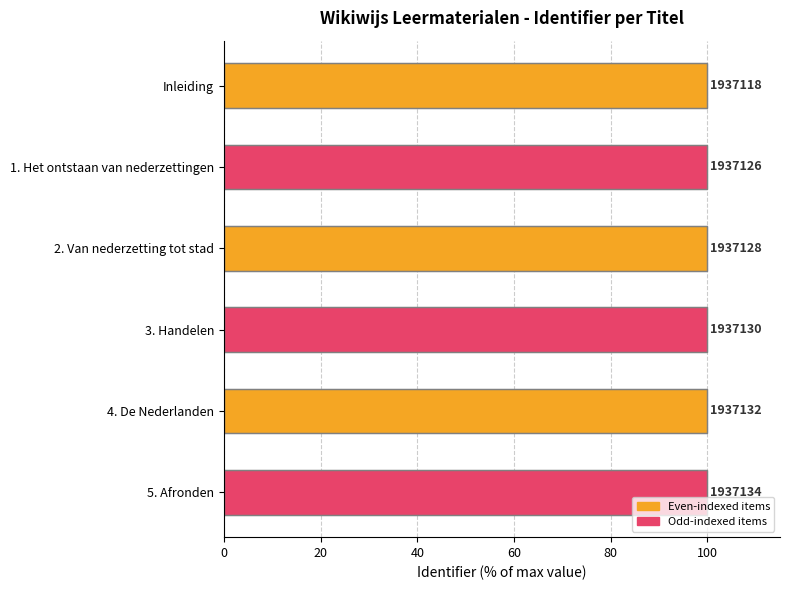

Does the chart contain any negative values?

No